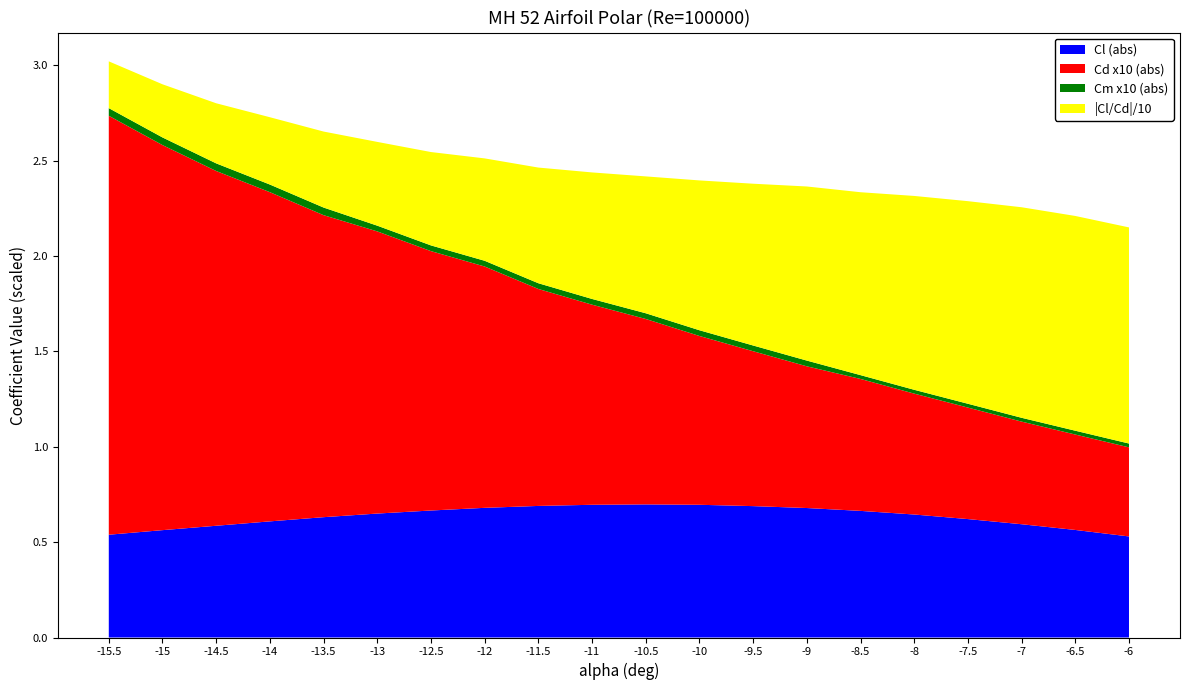

Reading left to right, what are all the values shown in this chart?

Cl: -15.5=-0.5	-15=-0.6	-14.5=-0.6	-14=-0.6	-13.5=-0.6	-13=-0.7	-12.5=-0.7	-12=-0.7	-11.5=-0.7	-11=-0.7	-10.5=-0.7	-10=-0.7	-9.5=-0.7	-9=-0.7	-8.5=-0.7	-8=-0.6	-7.5=-0.6	-7=-0.6	-6.5=-0.6	-6=-0.5
Cd: -15.5=0.2	-15=0.2	-14.5=0.2	-14=0.2	-13.5=0.2	-13=0.1	-12.5=0.1	-12=0.1	-11.5=0.1	-11=0.1	-10.5=0.1	-10=0.1	-9.5=0.1	-9=0.1	-8.5=0.1	-8=0.1	-7.5=0.1	-7=0.1	-6.5=0.1	-6=0.0
Cm: -15.5=0.0	-15=0.0	-14.5=0.0	-14=0.0	-13.5=0.0	-13=0.0	-12.5=0.0	-12=0.0	-11.5=0.0	-11=0.0	-10.5=0.0	-10=0.0	-9.5=0.0	-9=0.0	-8.5=0.0	-8=0.0	-7.5=0.0	-7=0.0	-6.5=0.0	-6=0.0
Cl_Cd: -15.5=-2.5	-15=-2.8	-14.5=-3.2	-14=-3.5	-13.5=-4.0	-13=-4.4	-12.5=-4.9	-12=-5.4	-11.5=-6.1	-11=-6.6	-10.5=-7.2	-10=-7.9	-9.5=-8.5	-9=-9.1	-8.5=-9.6	-8=-10.2	-7.5=-10.6	-7=-11.0	-6.5=-11.3	-6=-11.3